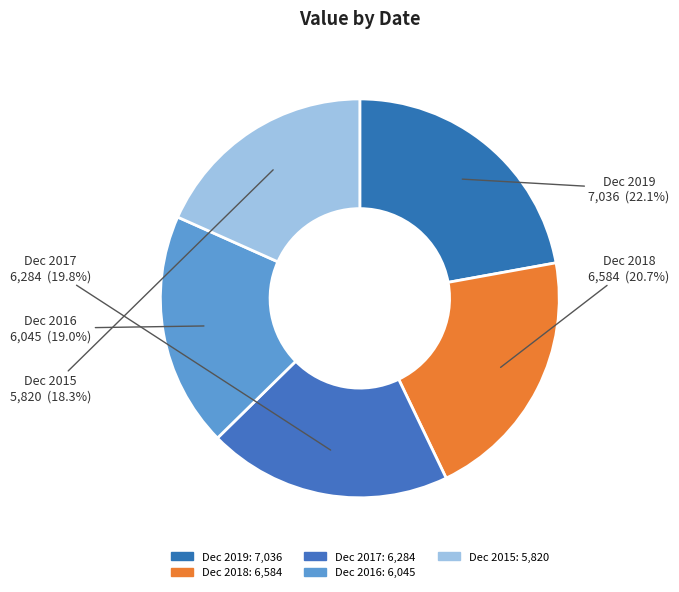

Is Dec 2016 the majority of the pie?

No